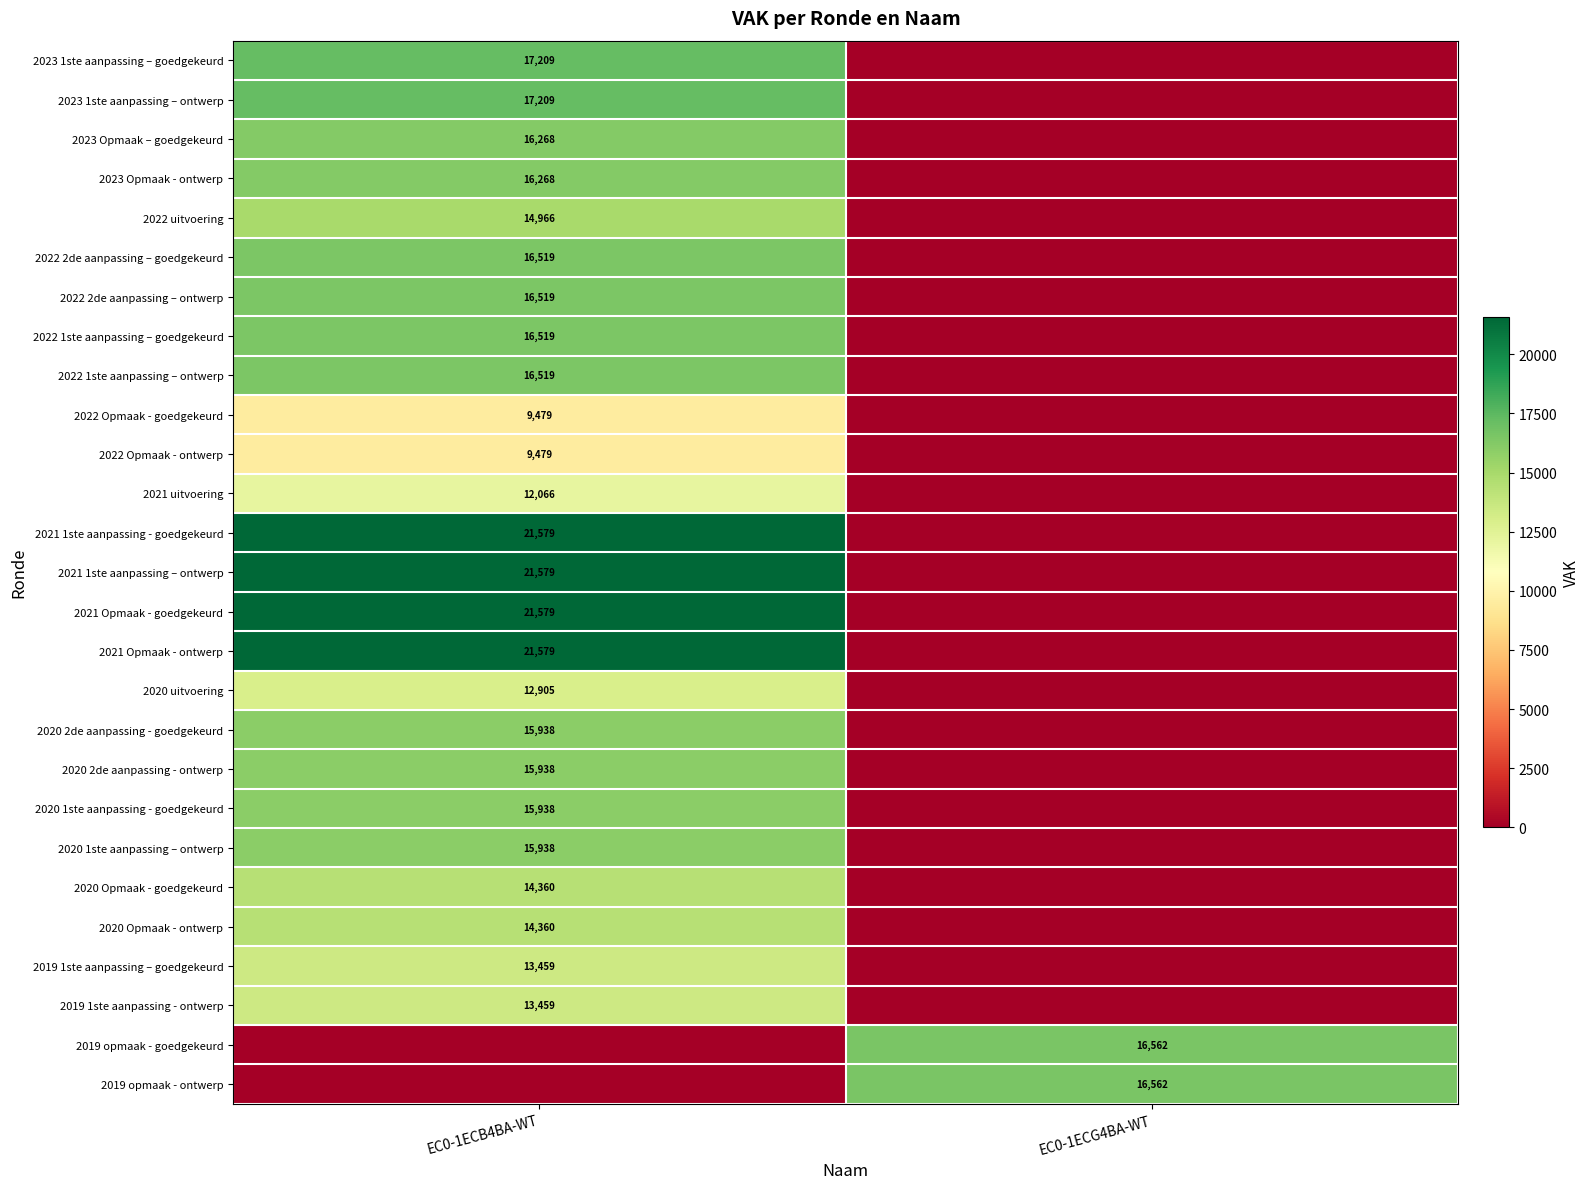

Is it true that 2019 opmaak - ontwerp equals 16562 at EC0-1ECG4BA-WT?

True